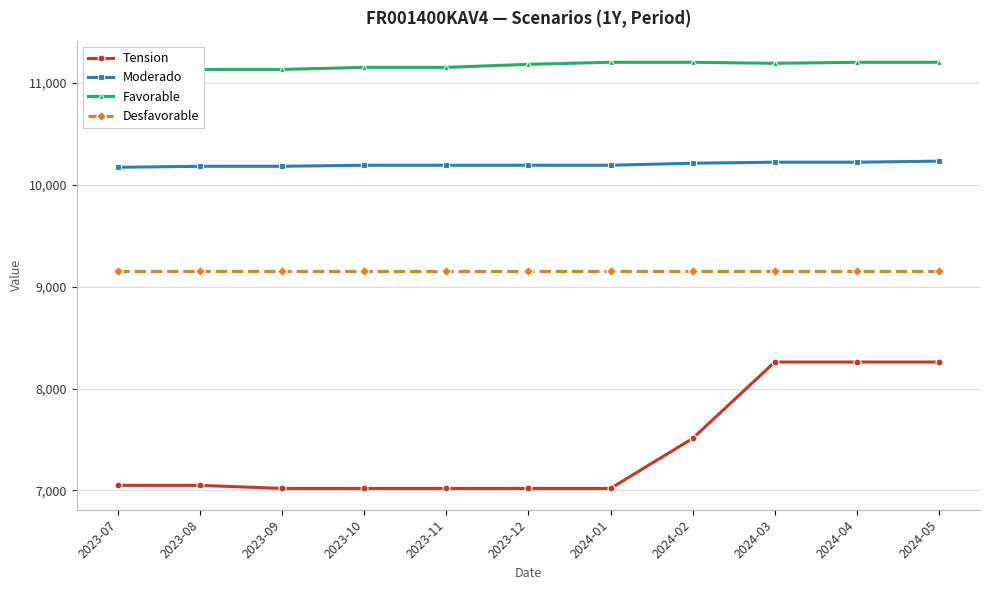

In Favorable, how many points are lower than both neighbors (excluding endpoints)?

1